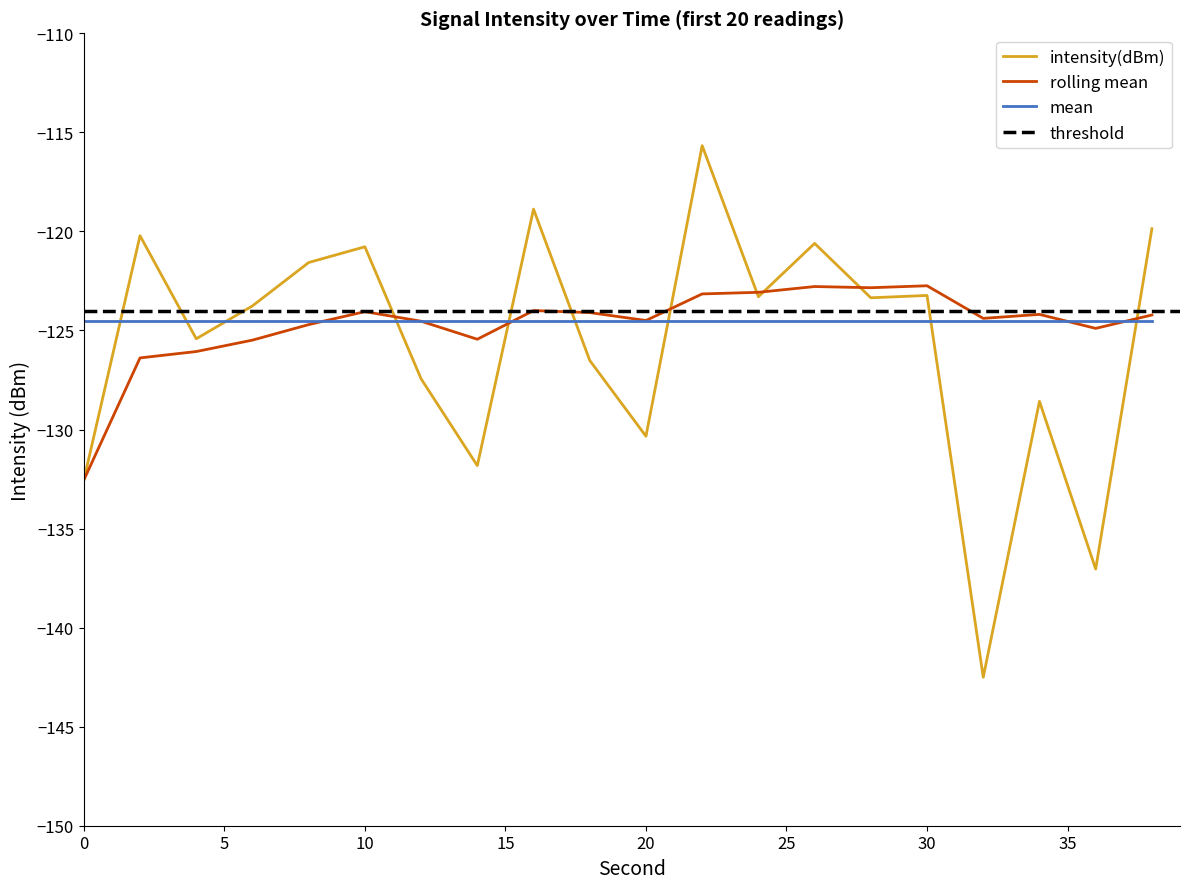

What is the maximum value for rolling_mean?

-122.7